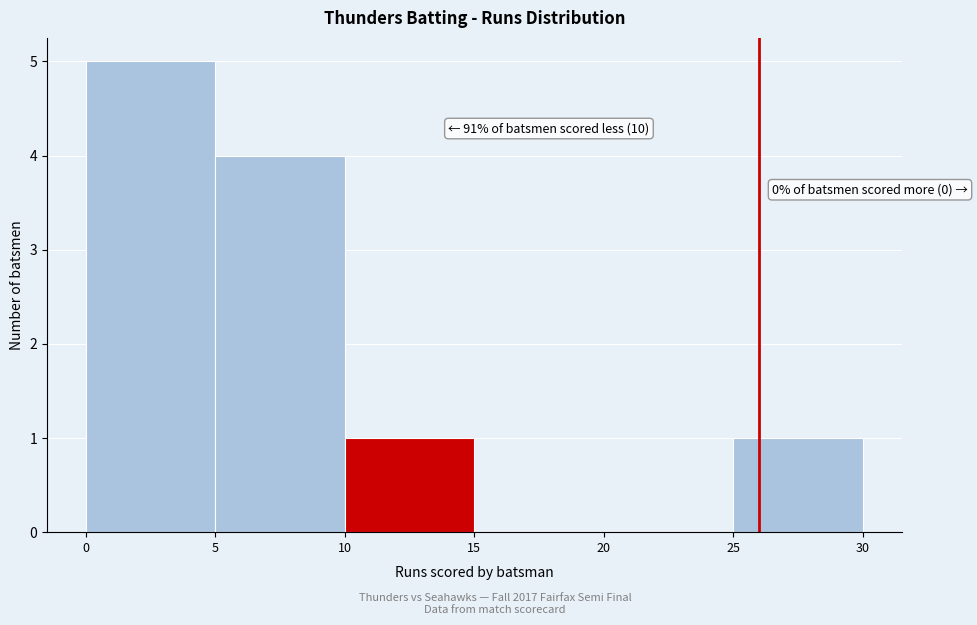

Which range on the x-axis has the tallest bar?

0 to 5